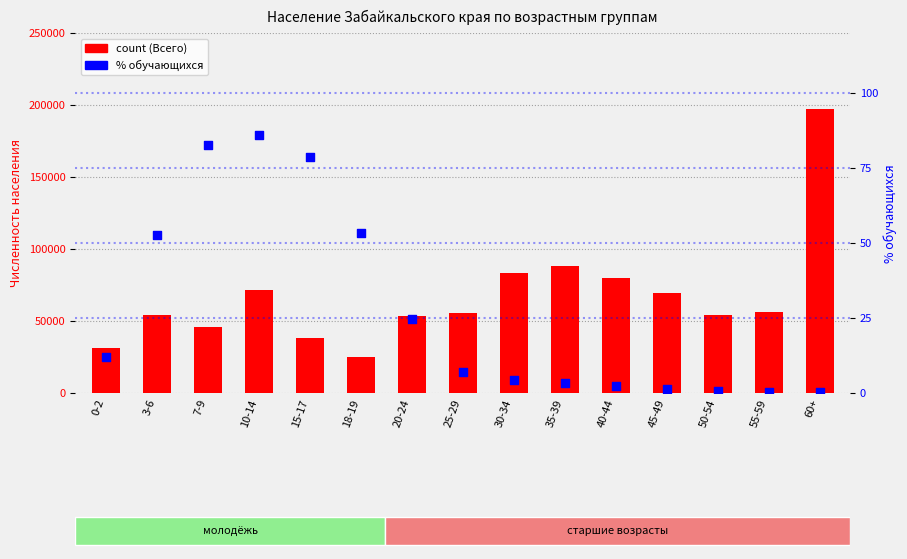

Which series reaches the maximum Y coordinate?

Всего (count)